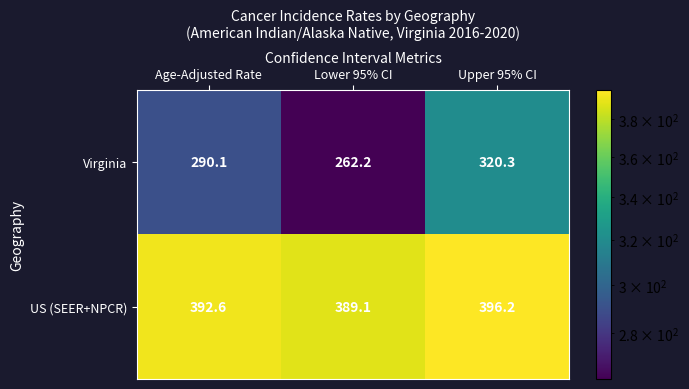

At which label does US (SEER+NPCR) first exceed 392?

Age-Adjusted Rate